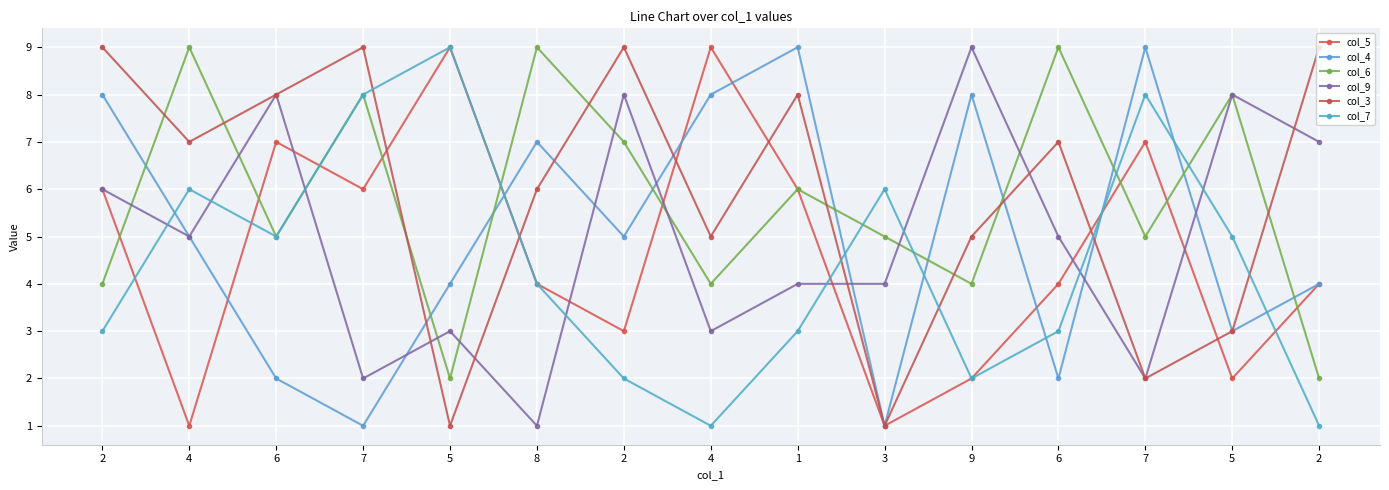

Rank the series by their maximum value, from highest to lowest.

col_5, col_4, col_6, col_9, col_3, col_7